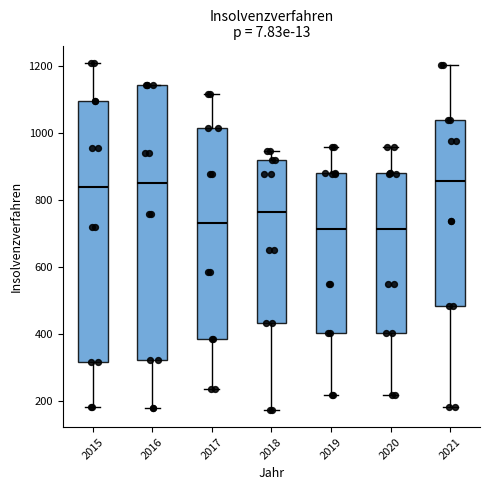

Where does the upper whisker of the box at x = 2017 end on the y-axis? The values are not printed on the chart, so give them approximately, as read against the axis.

1120